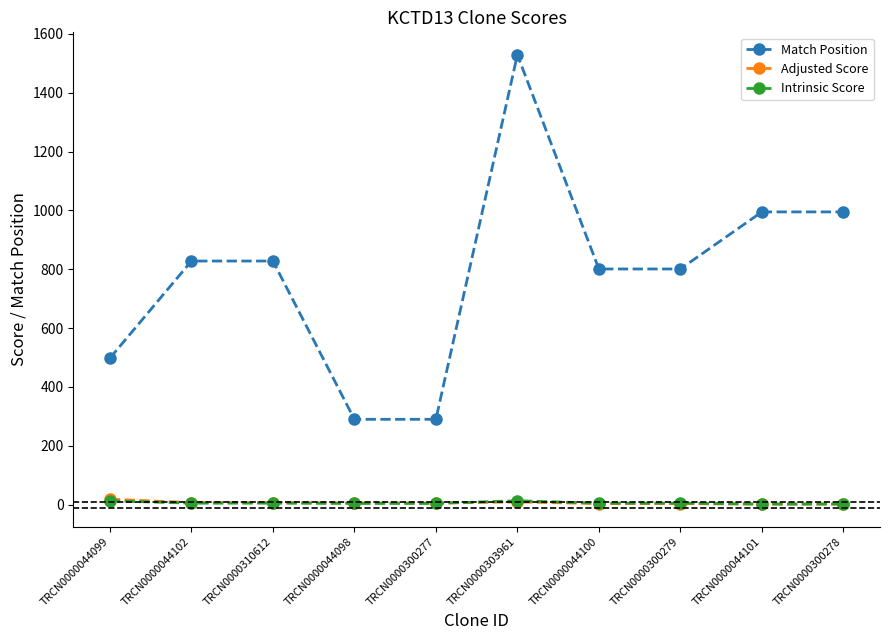

True or false: Intrinsic Score and Match Position intersect in this chart.

False